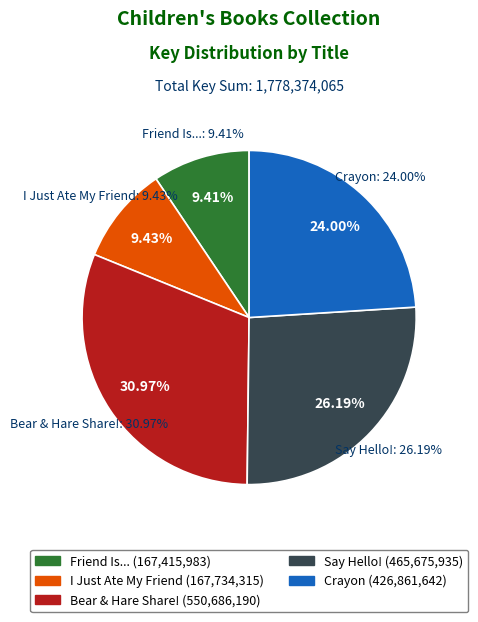

True or false: I Just Ate My Friend (Hardcover) accounts for 2% of the total.

False